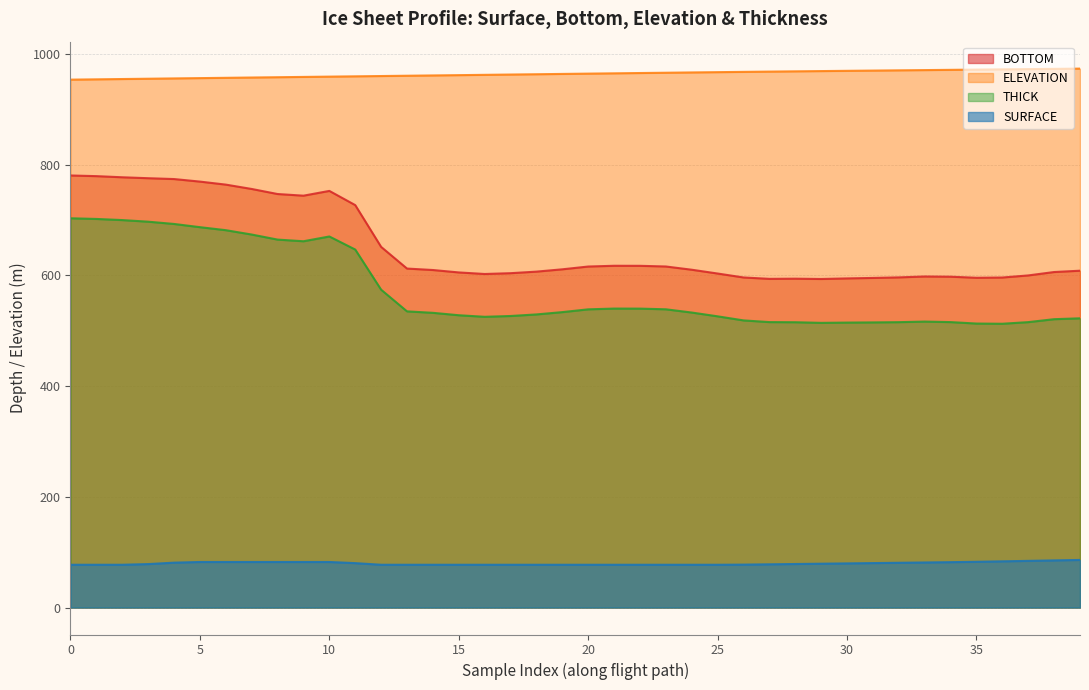

What is the difference between the maximum and minimum values in the BOTTOM series?

187.0